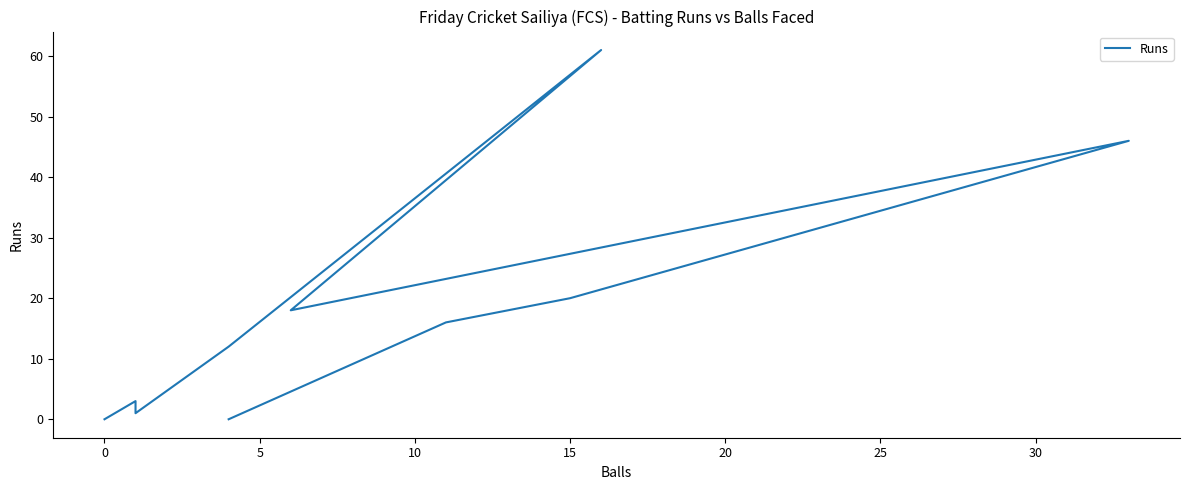

How many data points are above 12?

5